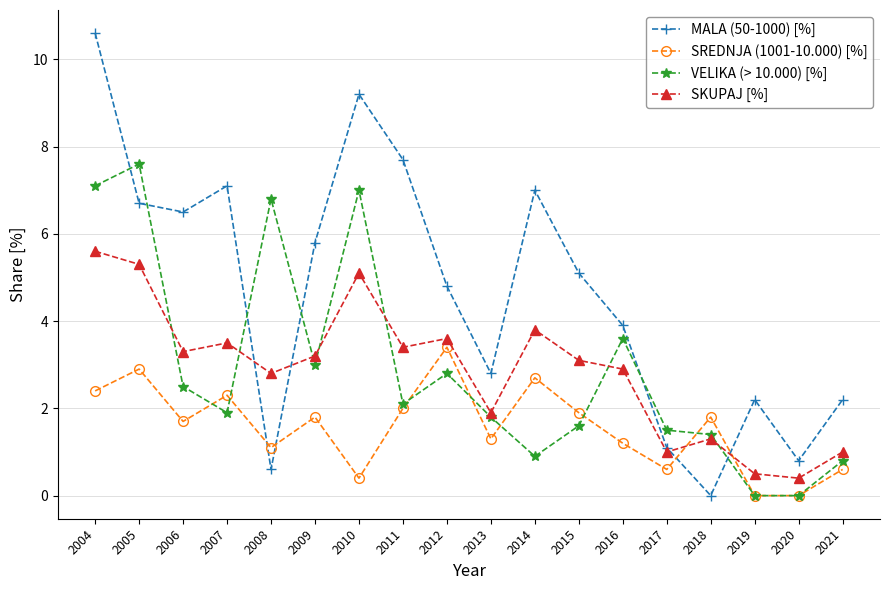

How many lines are shown in the chart?

4